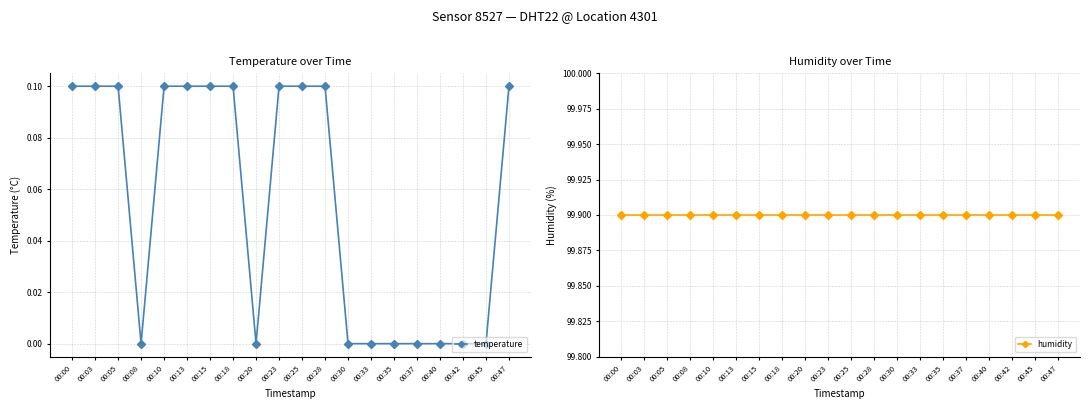

How many temperature values are between 0 and 1?

20